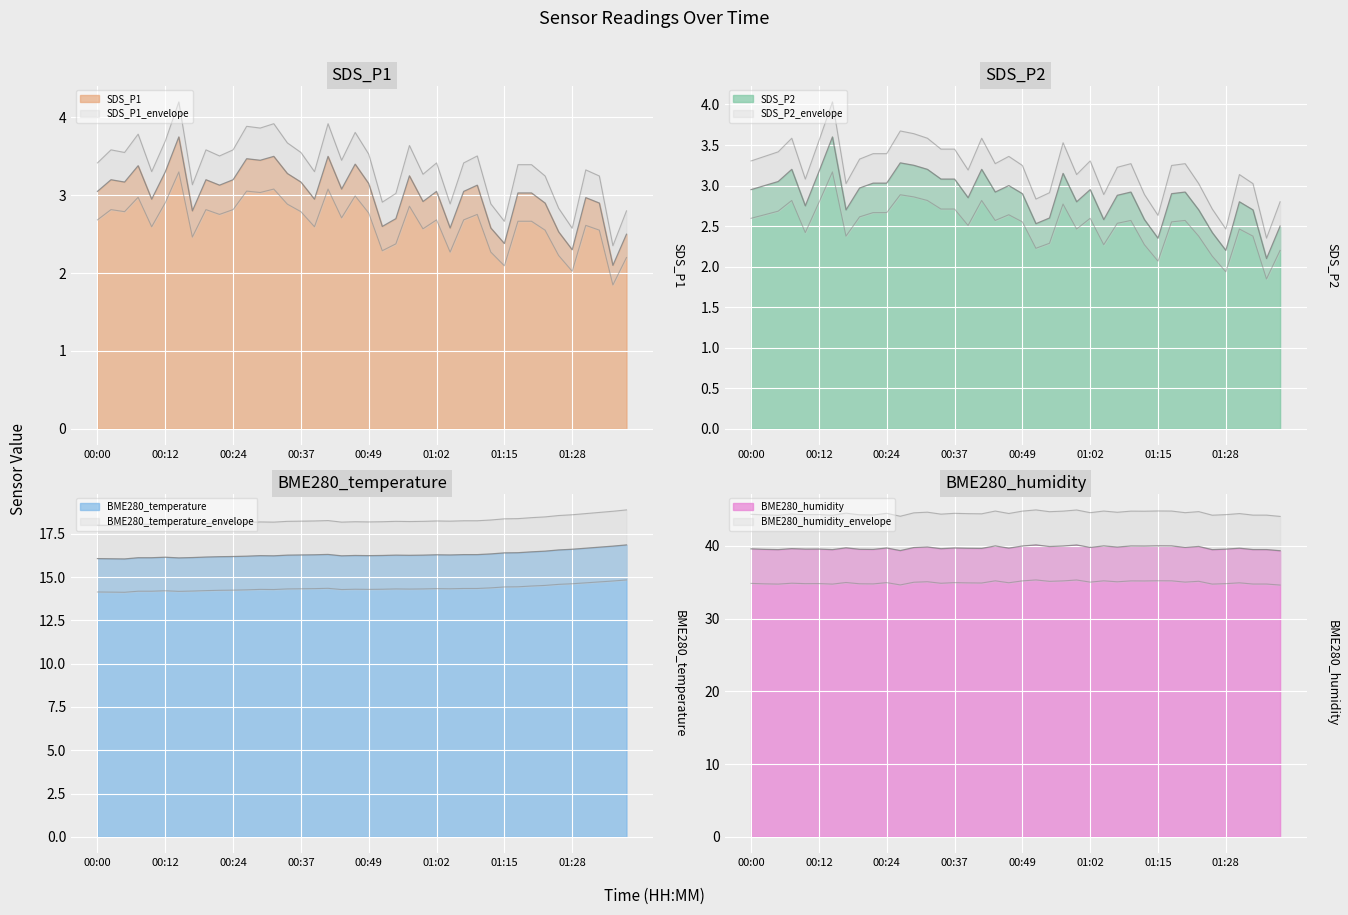

How many data points in SDS_P2 are above 2?

38